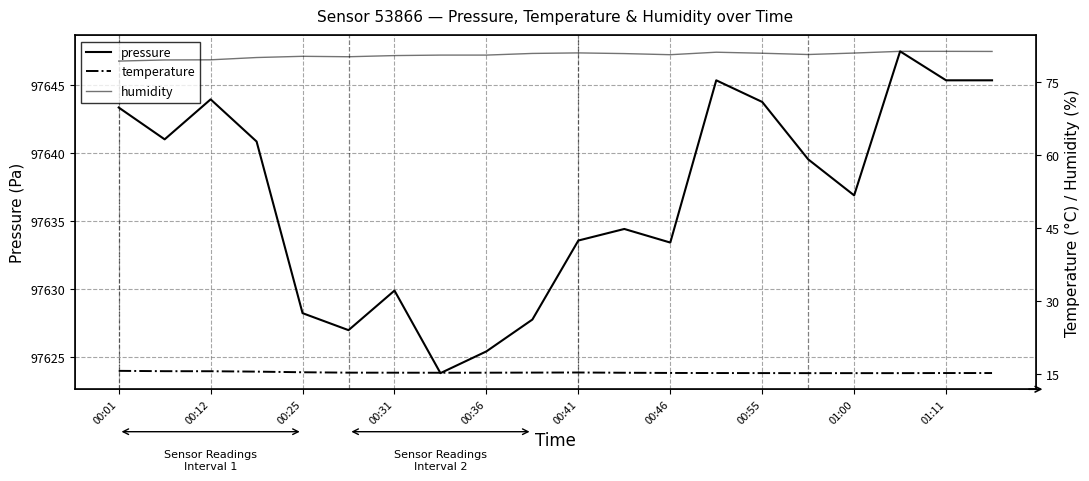

Reading right to left, transcribe all the data shown in this chart.

pressure: 97645.3	97645.3	97647.5	97636.9	97639.5	97643.8	97645.3	97633.4	97634.4	97633.6	97627.8	97625.4	97623.8	97629.9	97627.0	97628.2	97640.8	97643.9	97641.0	97643.3
temperature: 15.3	15.3	15.3	15.3	15.3	15.3	15.3	15.3	15.3	15.4	15.4	15.3	15.3	15.3	15.4	15.4	15.6	15.7	15.7	15.7
humidity: 81.3	81.3	81.3	81.0	80.7	81.0	81.2	80.7	80.9	81.0	80.9	80.6	80.6	80.5	80.2	80.3	80.1	79.6	79.6	79.3